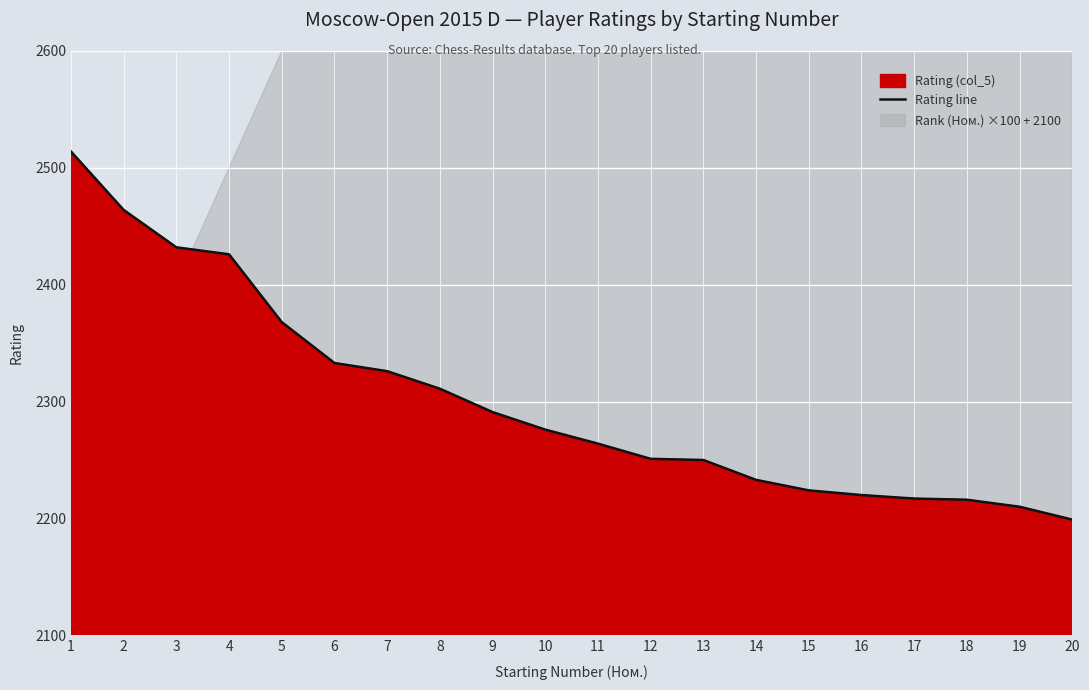

What is the sum of all values?

46025